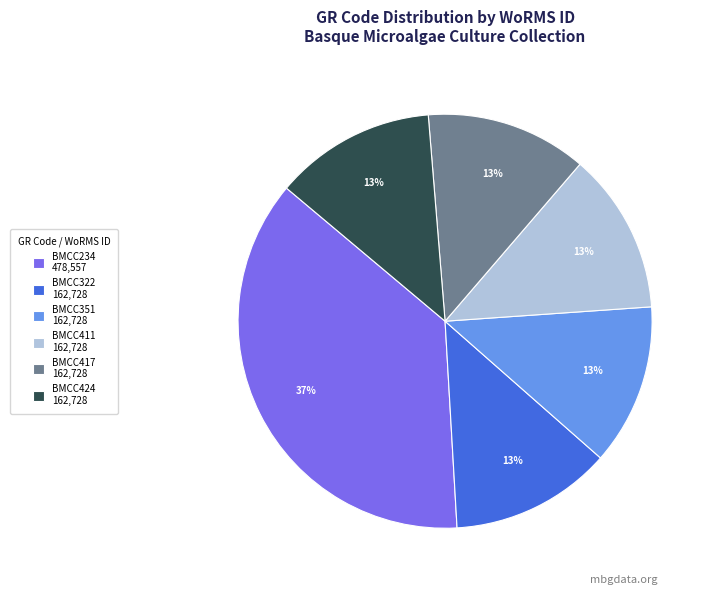

Between BMCC234 478,557 and BMCC411 162,728, which is larger?

BMCC234 478,557